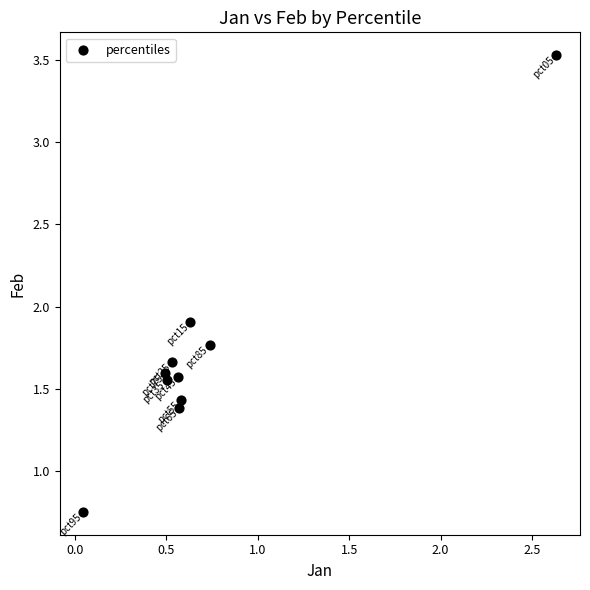

What is the range of Y values (max minus min)?

2.8